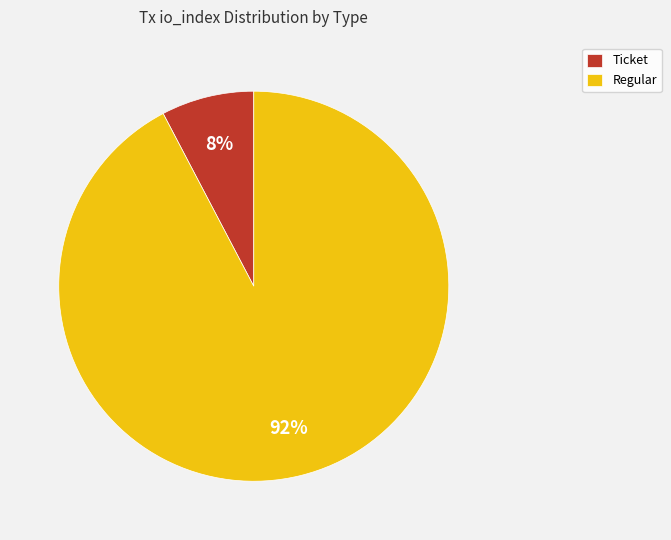

Which slice is the largest?

Regular